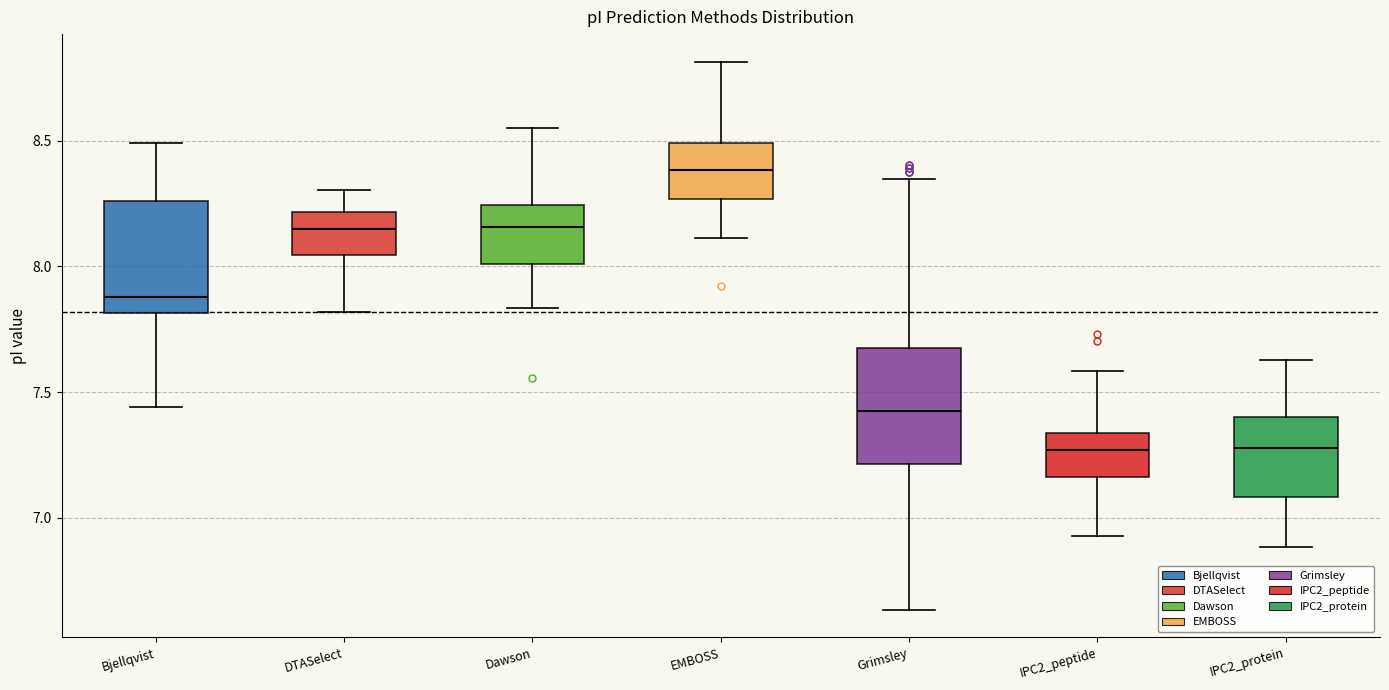

Reading left to right, transcribe this box plot: for each box, give where its median line is, the range the box spans, and where its two whiskers end, as read against the y-axis. The values are not printed on the chart, so give them approximately, as read against the axis.

Bjellqvist: median 7.90, box 7.80 to 8.25, whiskers 7.45 to 8.50
DTASelect: median 8.15, box 8.05 to 8.20, whiskers 7.80 to 8.30
Dawson: median 8.15, box 8.00 to 8.25, whiskers 7.85 to 8.55
EMBOSS: median 8.40, box 8.25 to 8.50, whiskers 8.10 to 8.80
Grimsley: median 7.40, box 7.20 to 7.70, whiskers 6.65 to 8.35
IPC2_peptide: median 7.25, box 7.15 to 7.35, whiskers 6.95 to 7.60
IPC2_protein: median 7.30, box 7.10 to 7.40, whiskers 6.90 to 7.65